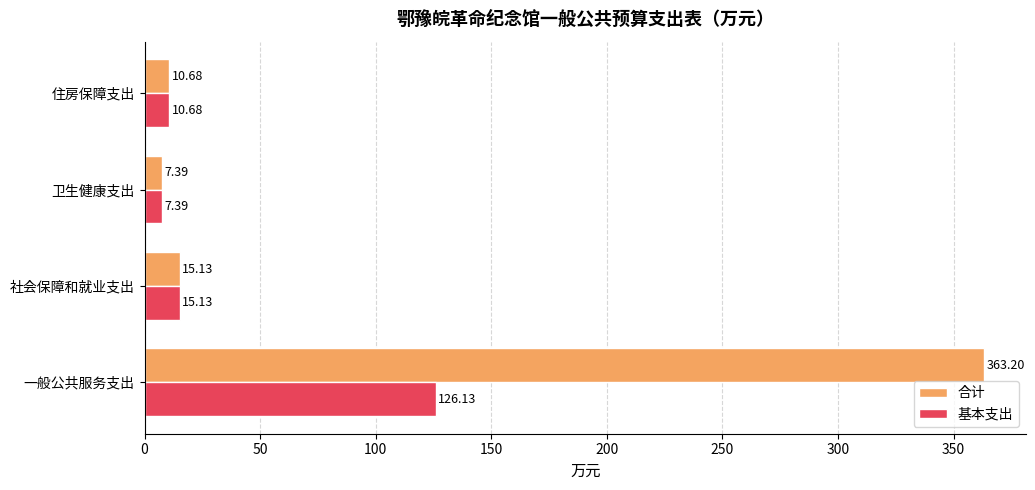

At which label is 合计 closest to 185?

社会保障和就业支出